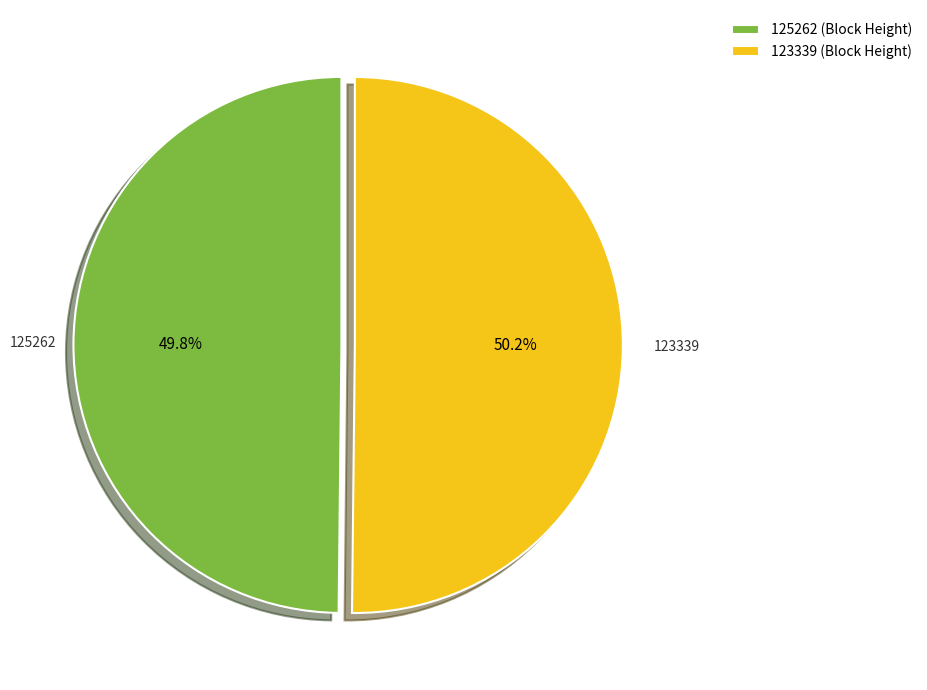

Approximately how many times larger is the value at 123339 (Block Height) compared to 125262 (Block Height)?

1.0